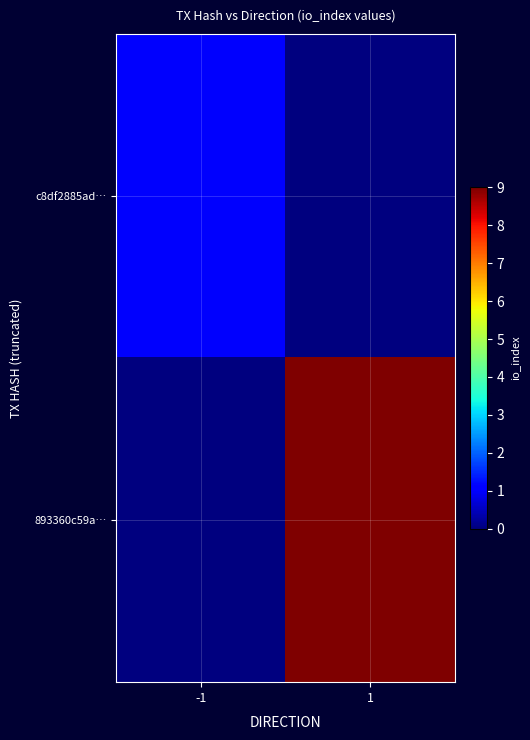

Count the number of categories in the chart.

2